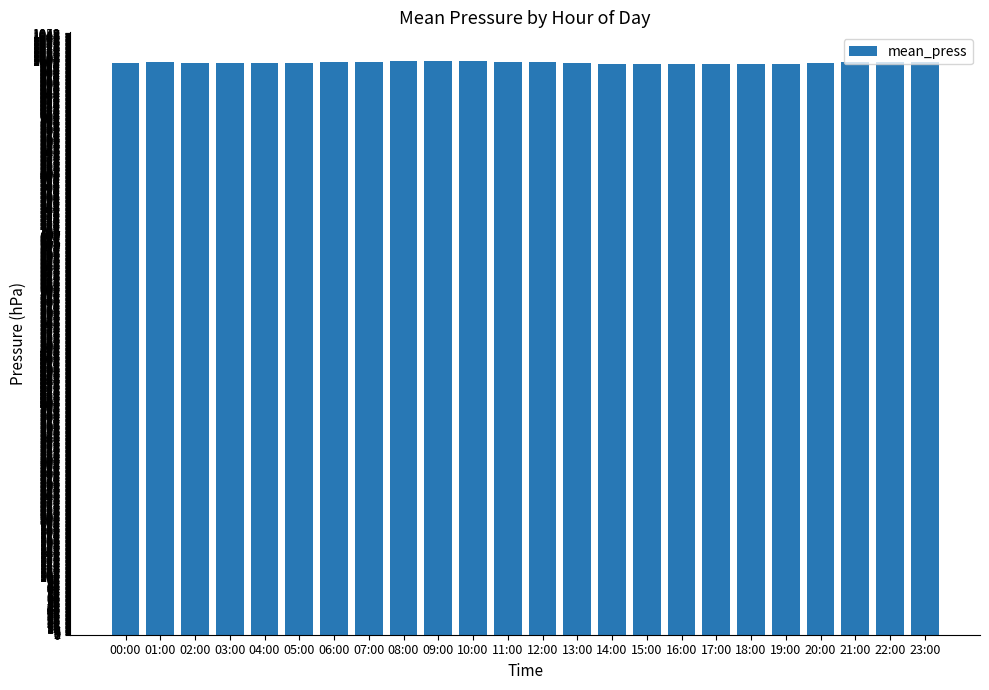

What is the difference between the second highest and second lowest values?

5.4